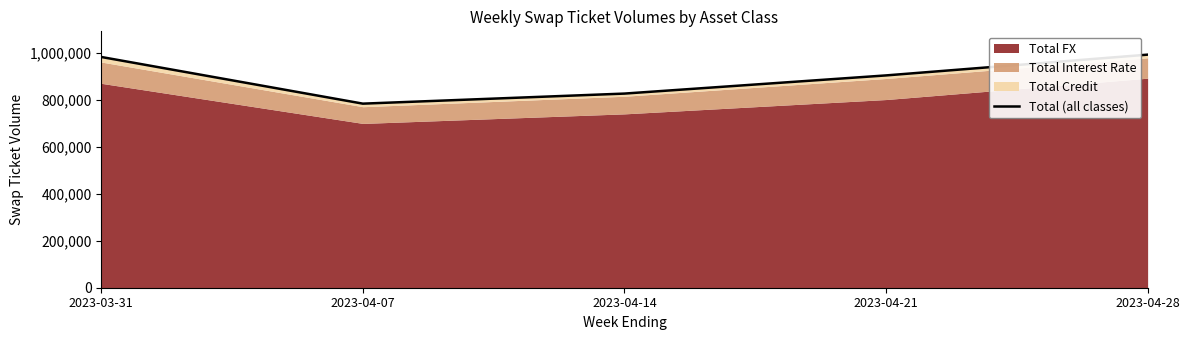

What is the sum of the values at 2023-04-07 and 2023-04-14?

1609536